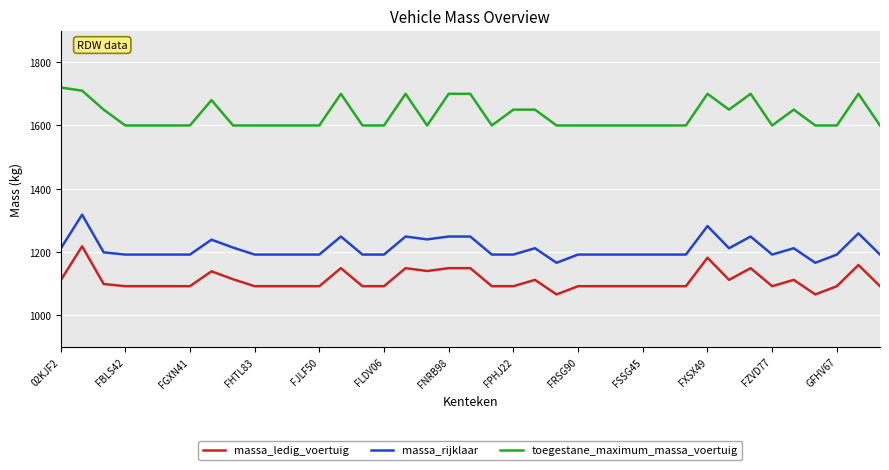

What is the lowest value of the toegestane_maximum_massa_voertuig series?

1600